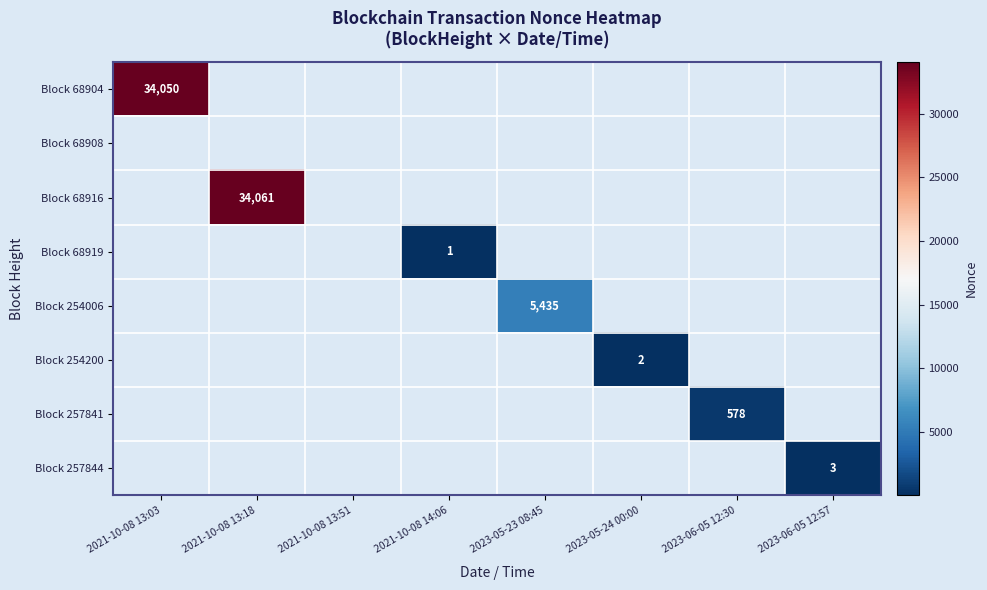

What is the maximum value shown in the chart?

34061.0